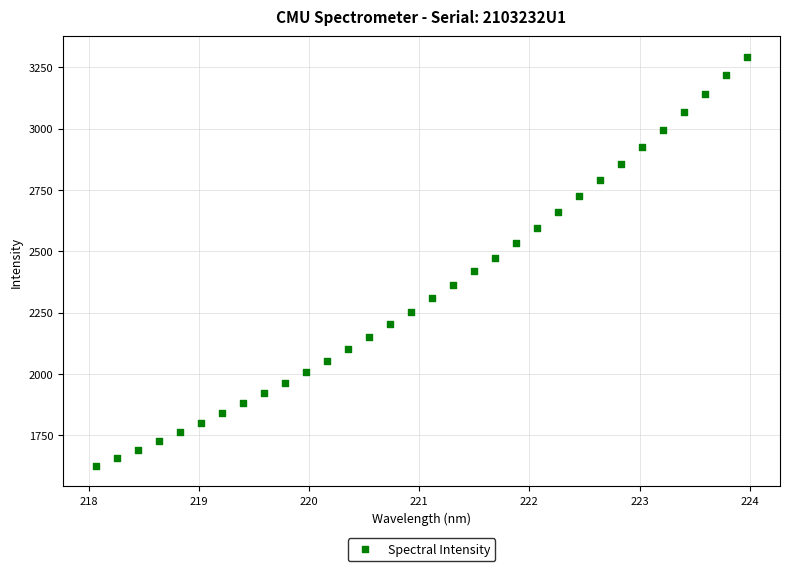

What is the range of Y values (max minus min)?

1668.3